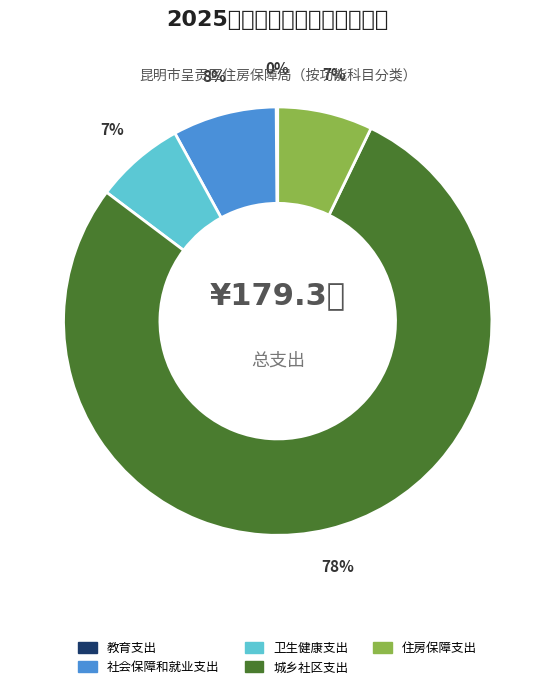

What is the smallest slice in the pie chart?

教育支出